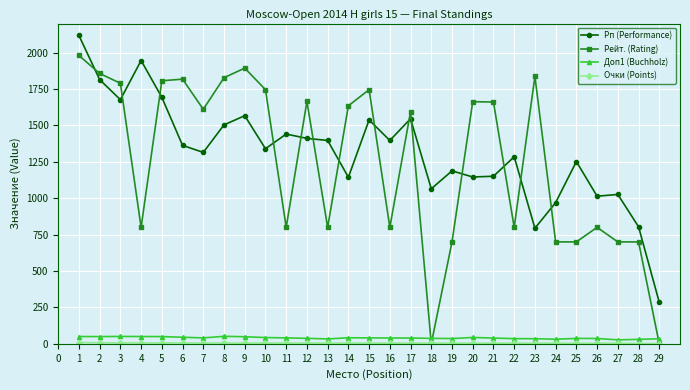

Which series ends up on top after the final intersection of Рп (Performance) and Рейт. (Rating)?

Рп (Performance)